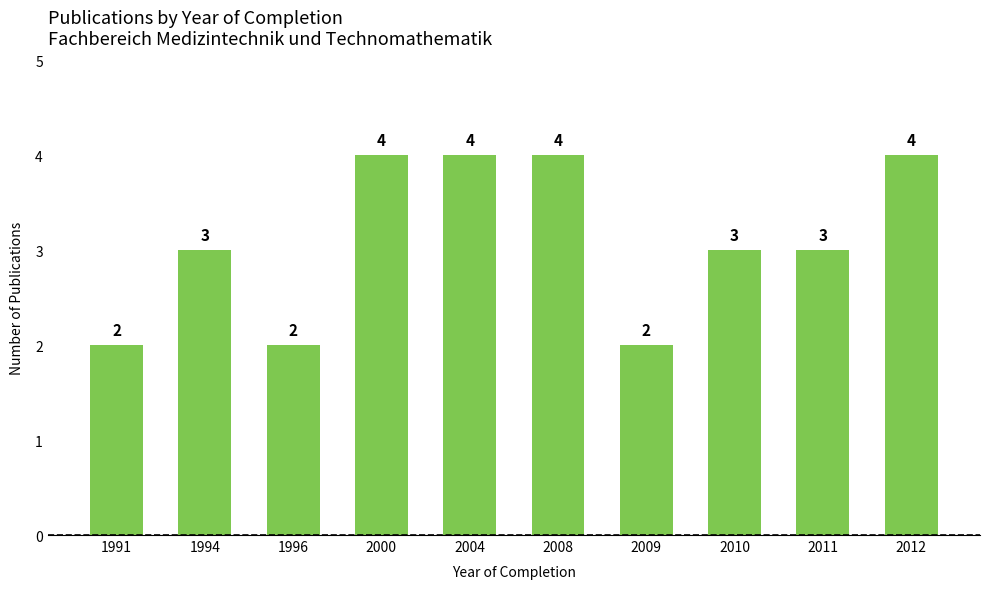

What is the sum of the values at 1996 and 1991?

4